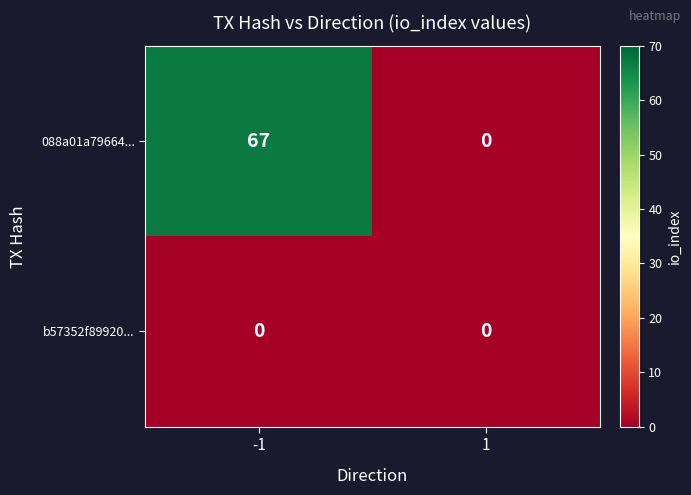

Is the value of b57352f89920... at 1 greater than the value of 088a01a79664... at -1?

No